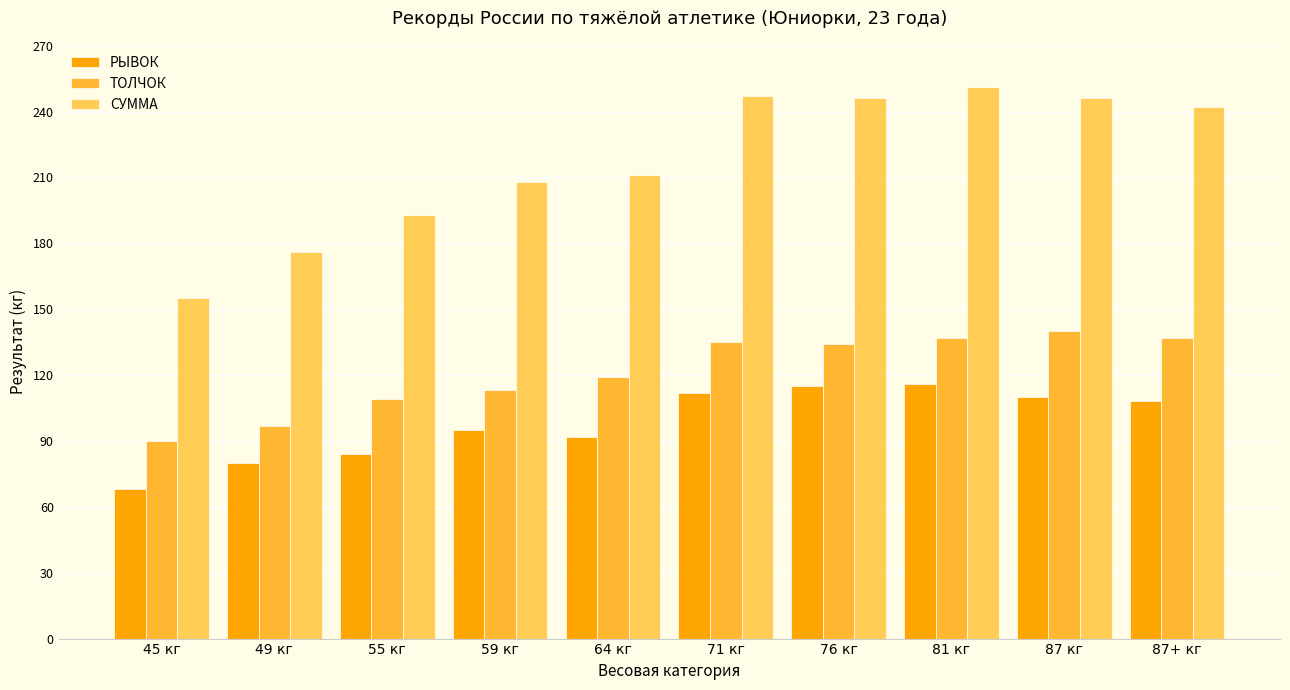

Rank the series by their maximum value, from lowest to highest.

РЫВОК, ТОЛЧОК, СУММА